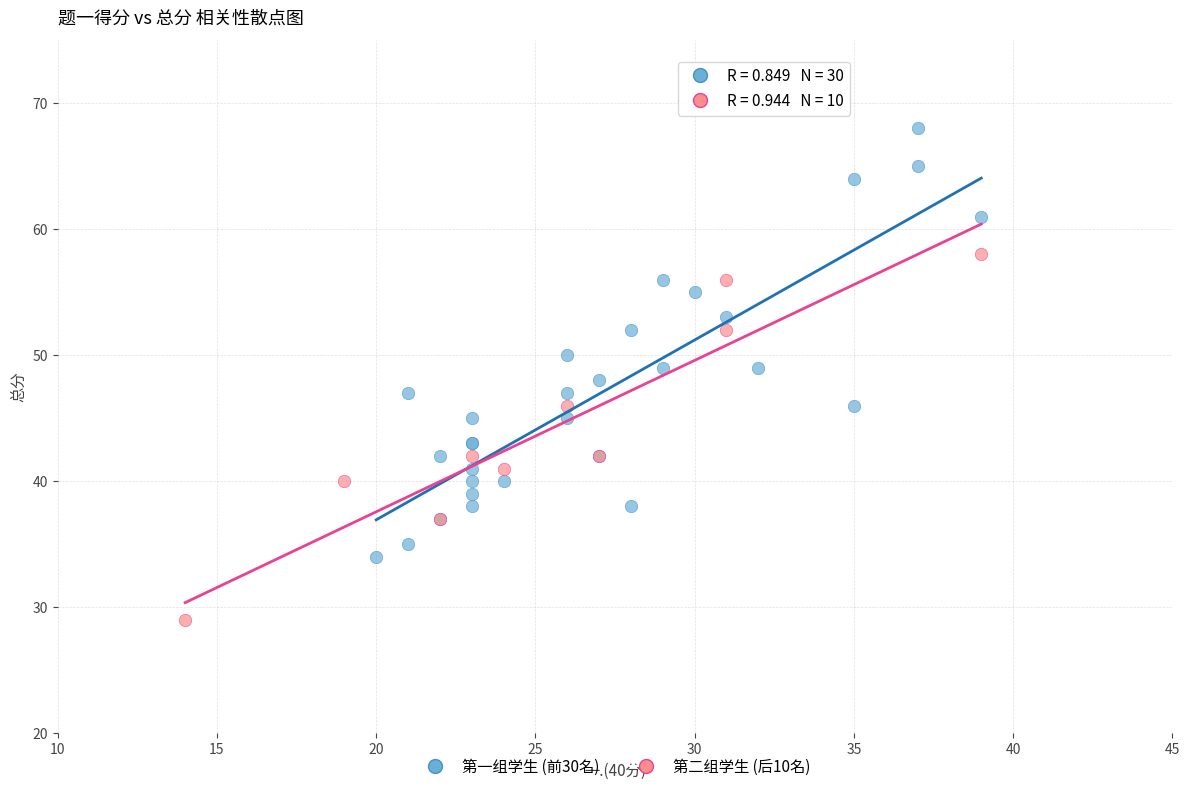

Which series reaches the maximum Y coordinate?

第一组学生 (前30名)